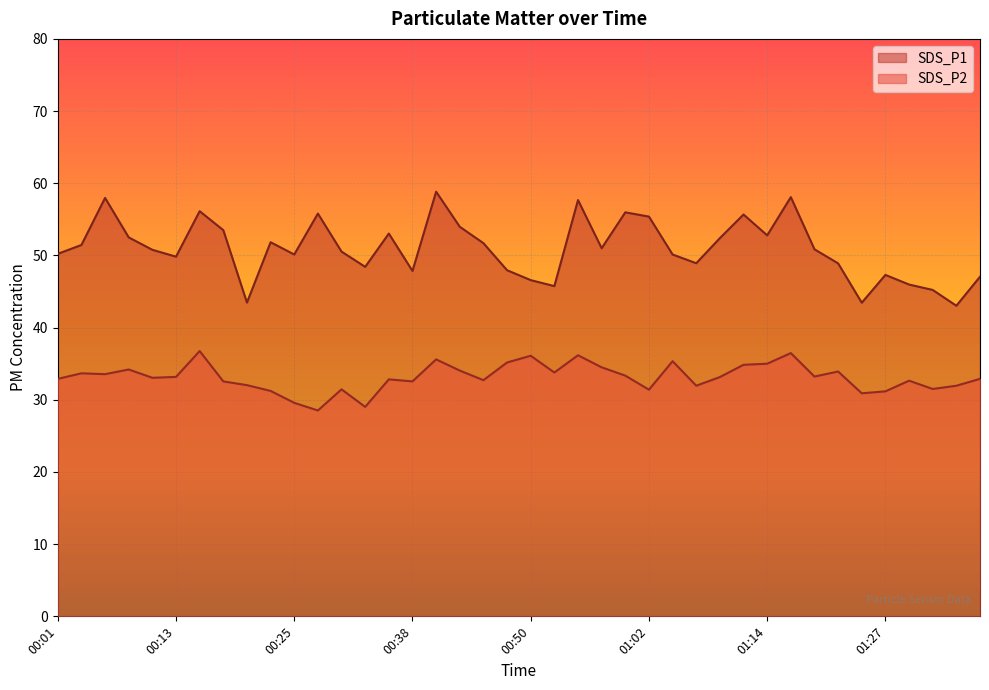

How many lines are shown in the chart?

2